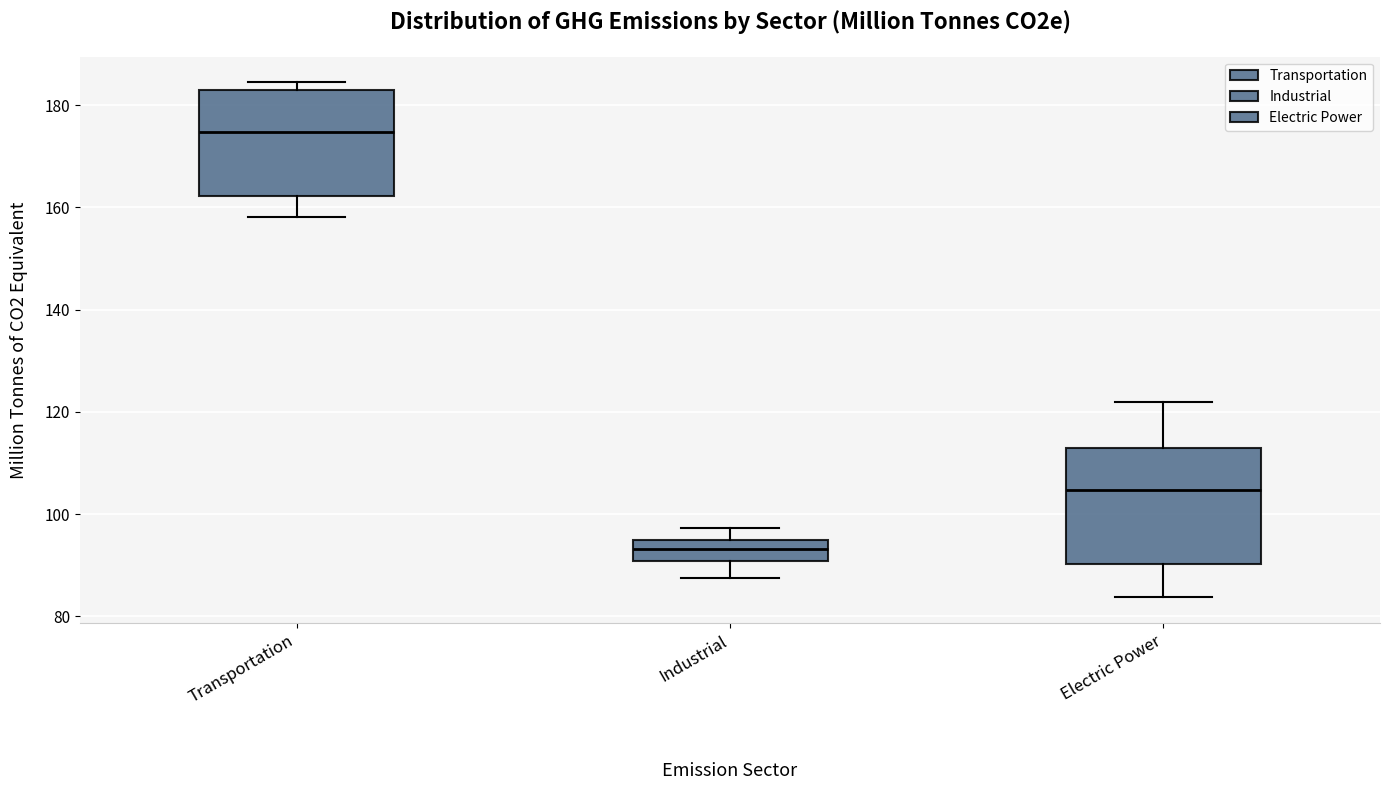

Reading left to right, read every box against the y-axis: the position of its median line, the range the box covers, and the ends of its whiskers. The values are not printed on the chart, so give them approximately, as read against the axis.

Transportation: median 174, box 162 to 182, whiskers 158 to 184
Industrial: median 94 (inside the box), box 90 to 94, whiskers 88 to 98
Electric Power: median 104, box 90 to 112, whiskers 84 to 122